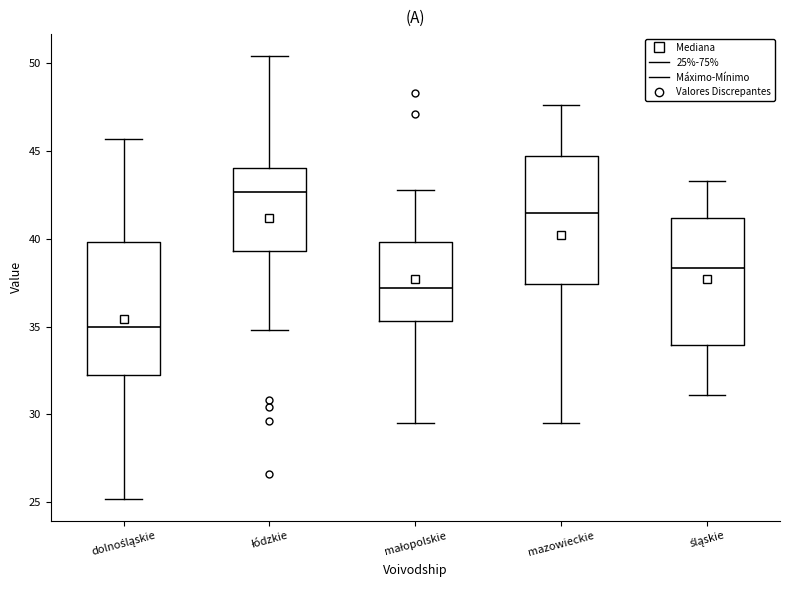

Reading left to right, read every box against the y-axis: the position of its median line, the range the box covers, and the ends of its whiskers. The values are not printed on the chart, so give them approximately, as read against the axis.

dolnośląskie: median 35.0, box 32.0 to 40.0, whiskers 25.0 to 45.5
łódzkie: median 42.5, box 39.5 to 44.0, whiskers 35.0 to 50.5
małopolskie: median 37.0, box 35.5 to 40.0, whiskers 29.5 to 43.0
mazowieckie: median 41.5, box 37.5 to 44.5, whiskers 29.5 to 47.5
śląskie: median 38.5, box 34.0 to 41.0, whiskers 31.0 to 43.5